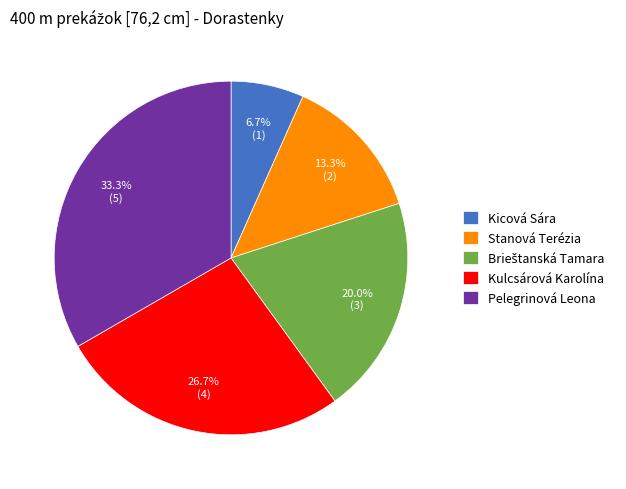

To the nearest percent, what percentage of the pie is Kulcsárová Karolína?

27%